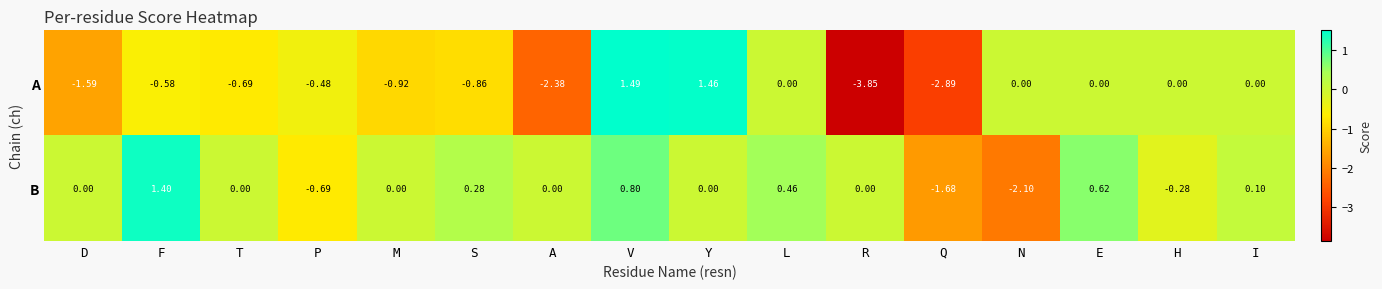

At which category is the sum across all series the highest?

V